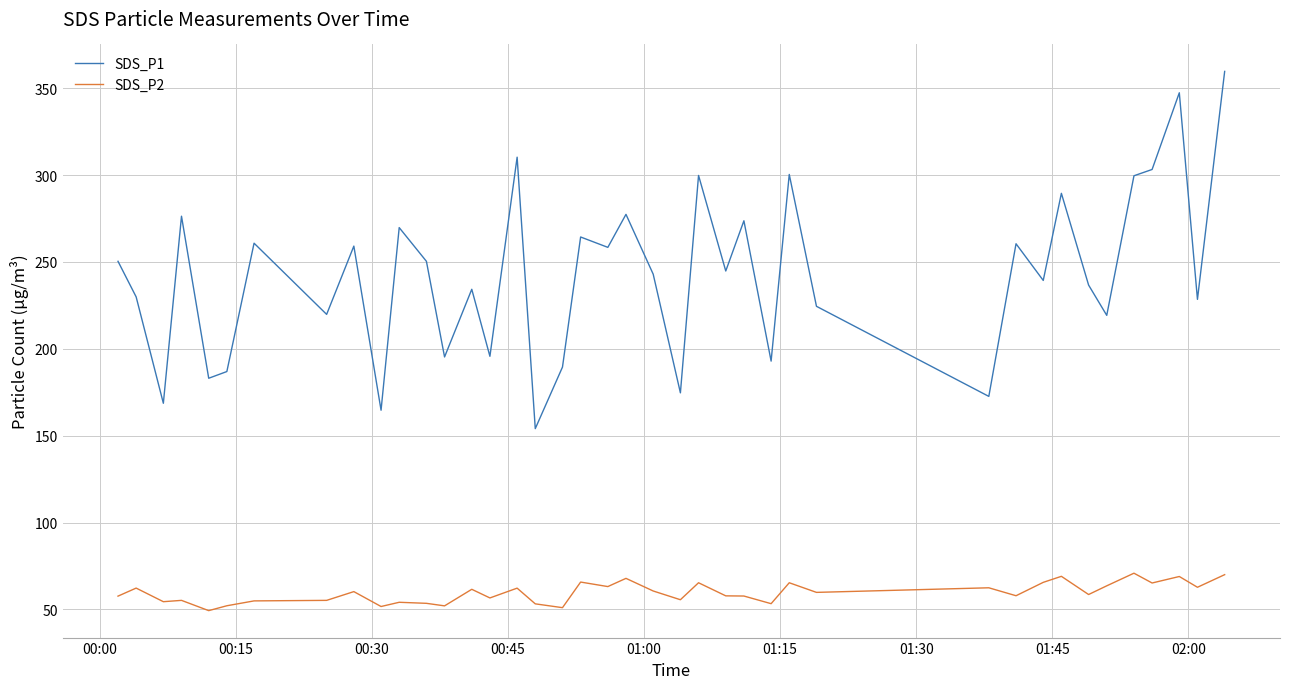

Rank the series by their maximum value, from lowest to highest.

SDS_P2, SDS_P1